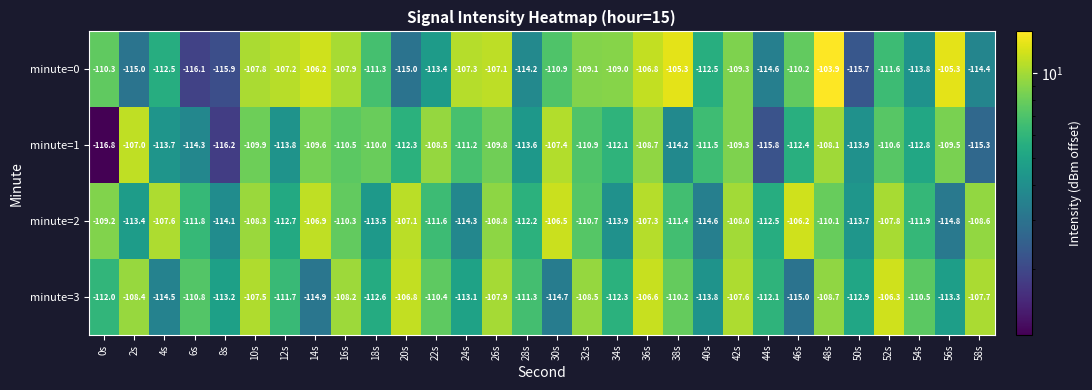

What is the highest value of the minute=1 series?

-107.0